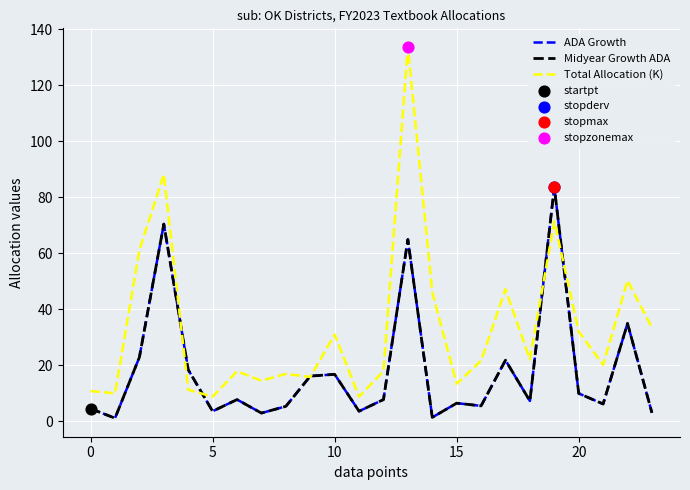

Which series has the largest total across all categories?

Total Allocation (K)